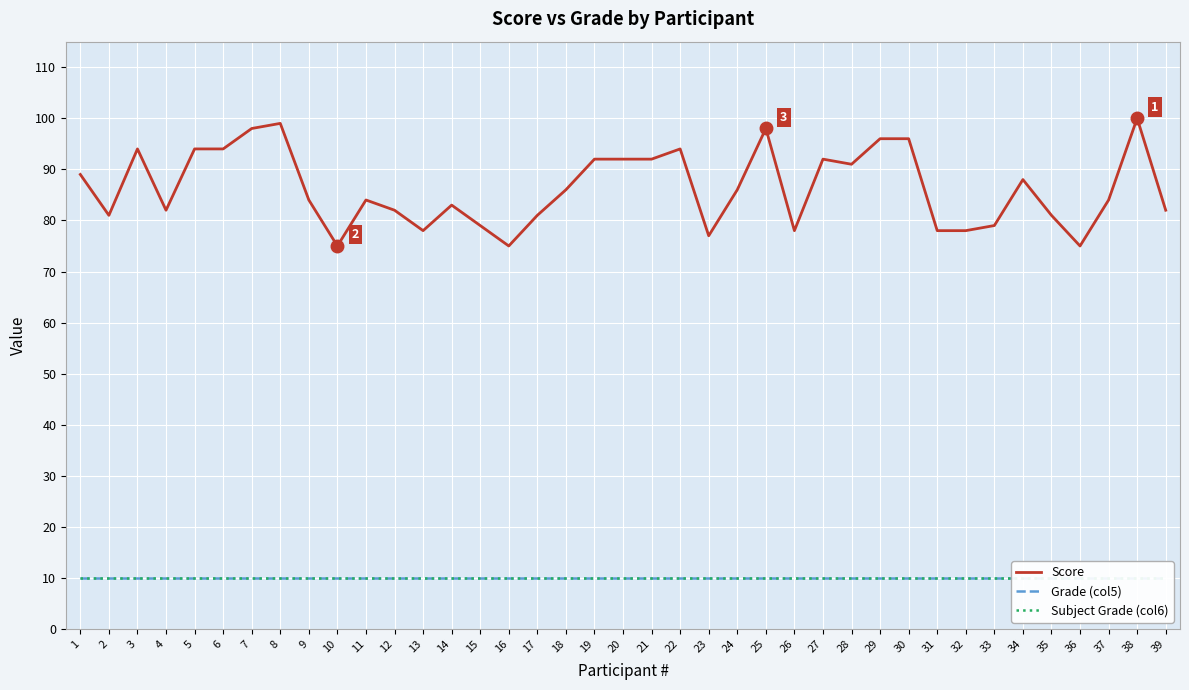

Which category has the highest value in the Grade (col5) series?

1